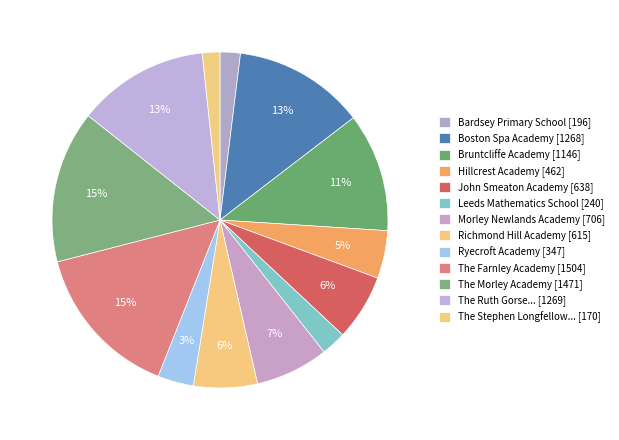

What is the smallest slice in the pie chart?

The Stephen Longfellow Academy